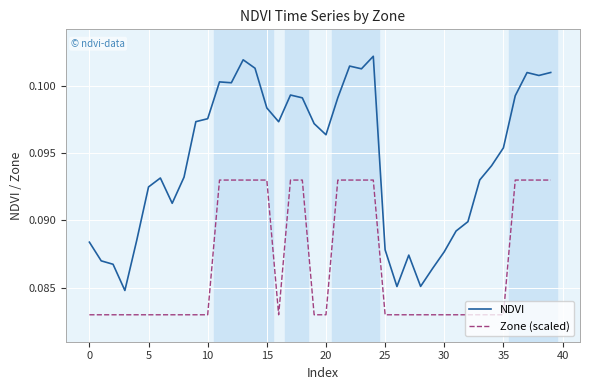

At how many categories does at least one series exceed 0?

40